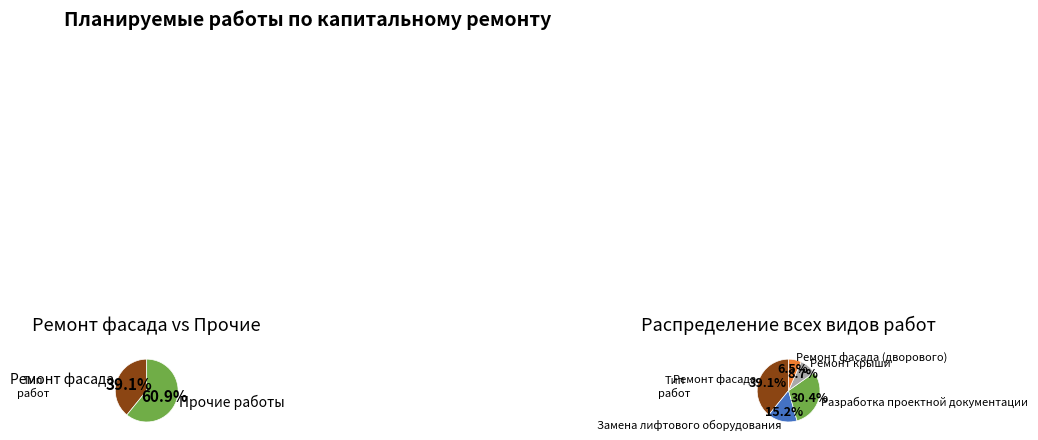

Which category has the smallest portion of the pie?

Ремонт фасада (дворового)